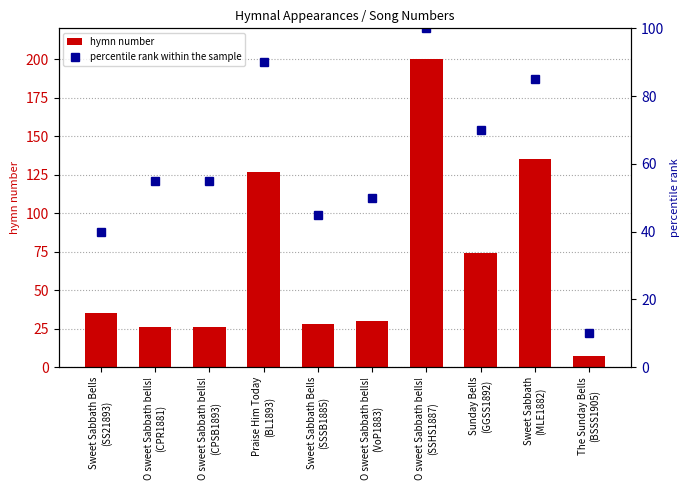

What is the approximate value of percentile rank within the sample at Sunday Bells
(GGSS1892), to the nearest 5?

70